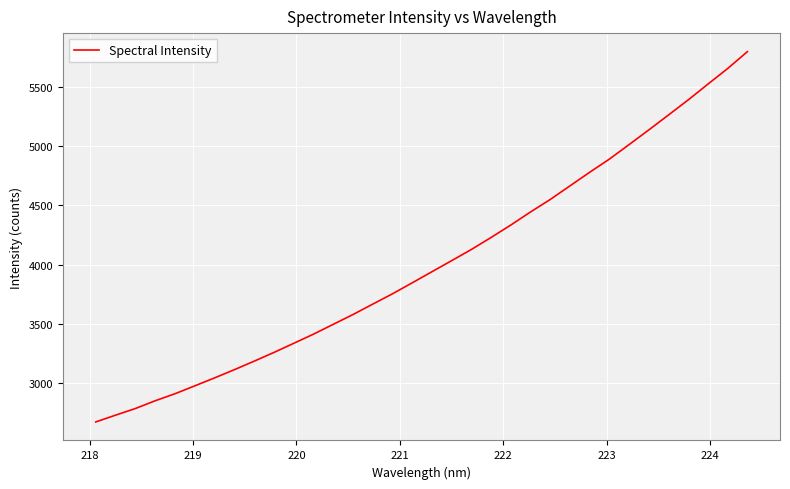

What is the greatest value displayed?

5797.6